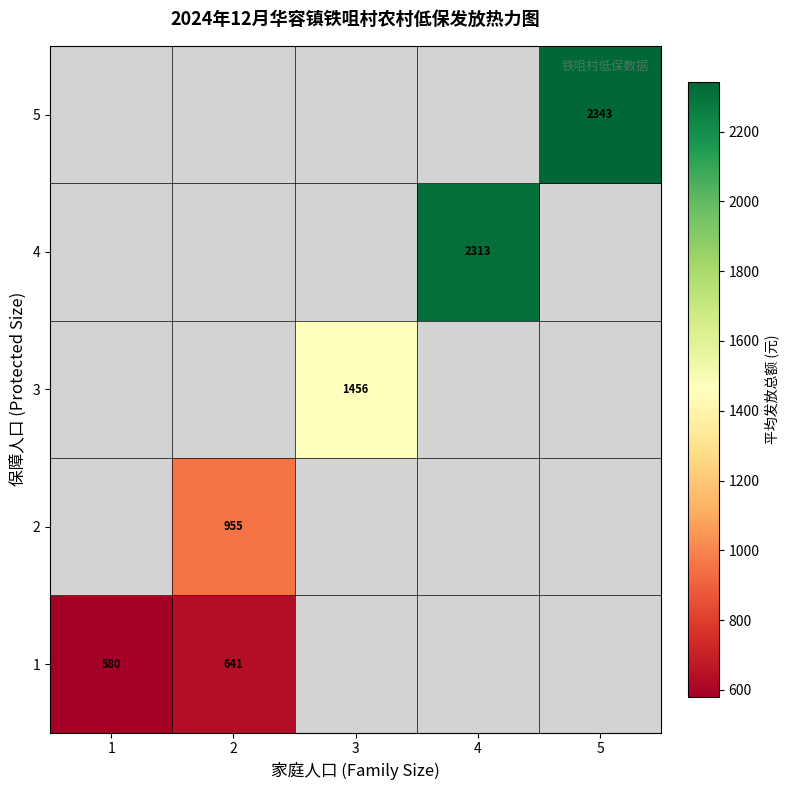

Count the number of data series in this chart.

5